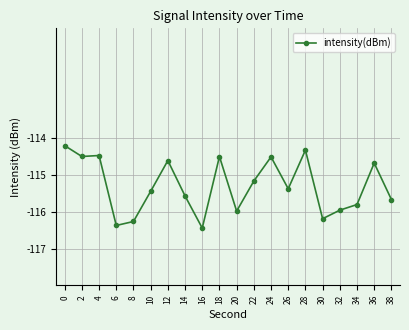

What is the value of the 1st point from the left?

-114.2